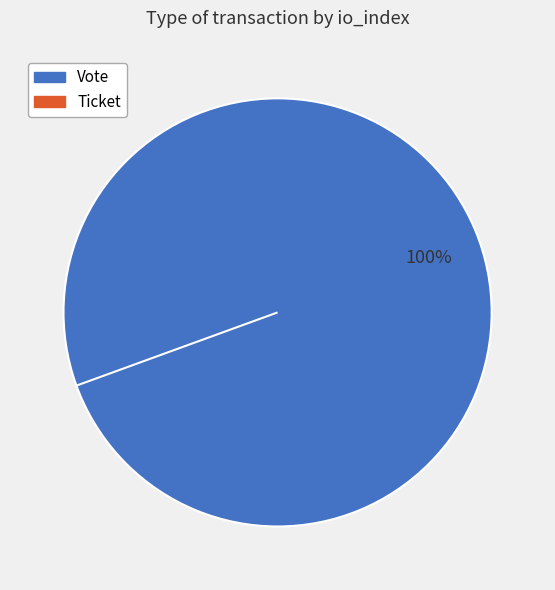

The Vote slice represents 100% of the pie. True or false?

True